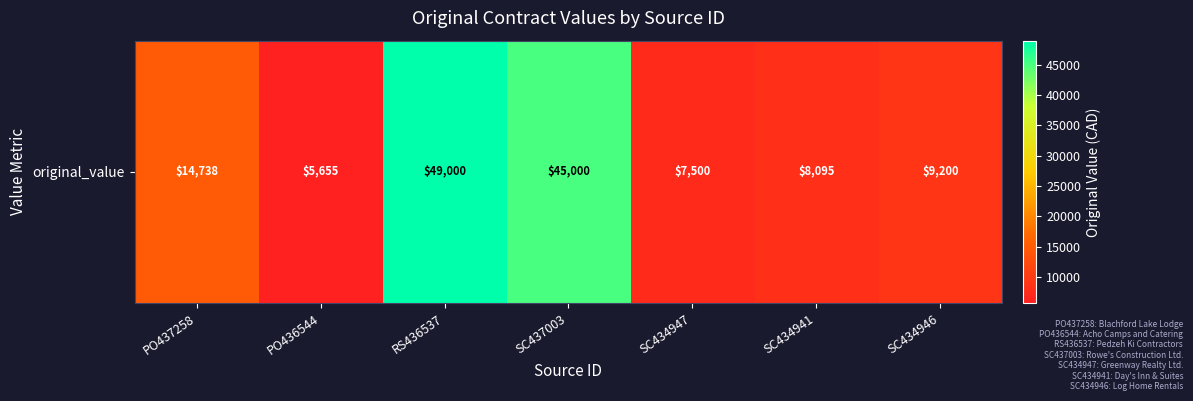

List the labels in order of value, smallest first.

PO436544, SC434947, SC434941, SC434946, PO437258, SC437003, RS436537